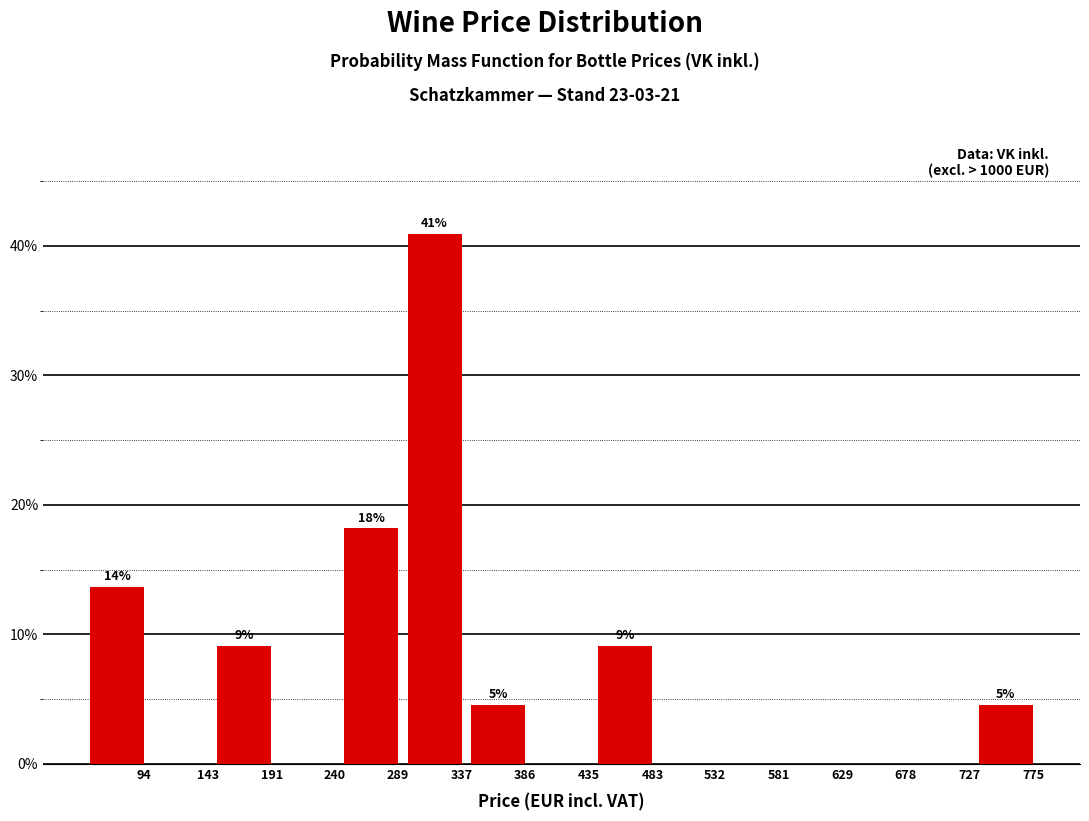

Reading right to left, what are all the values shown in this chart?

775=4.5	727=0.0	678=0.0	629=0.0	581=0.0	532=0.0	483=9.1	435=0.0	386=4.5	337=40.9	289=18.2	240=0.0	191=9.1	143=0.0	94=13.6